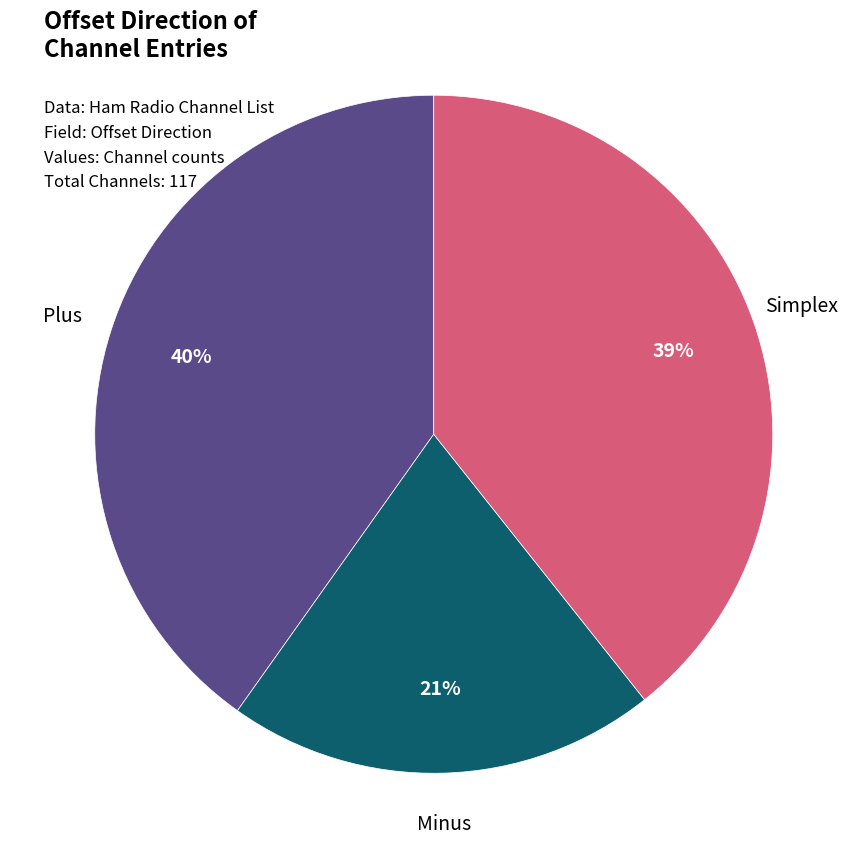

To the nearest percent, what is the average slice percentage?

33%